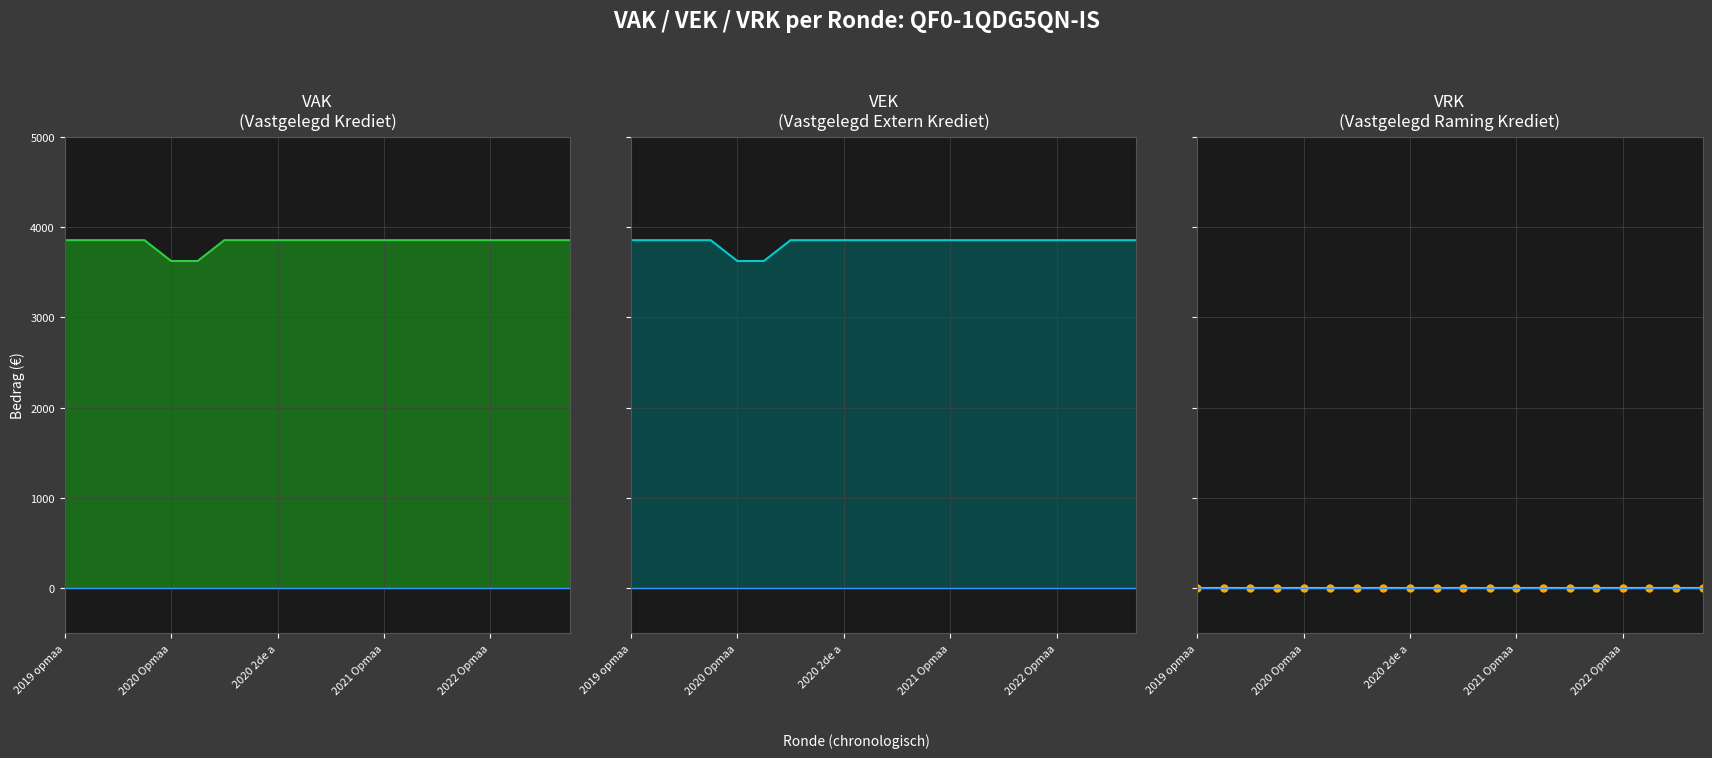

What are all the series names shown in the legend?

VAK, VEK, VRK